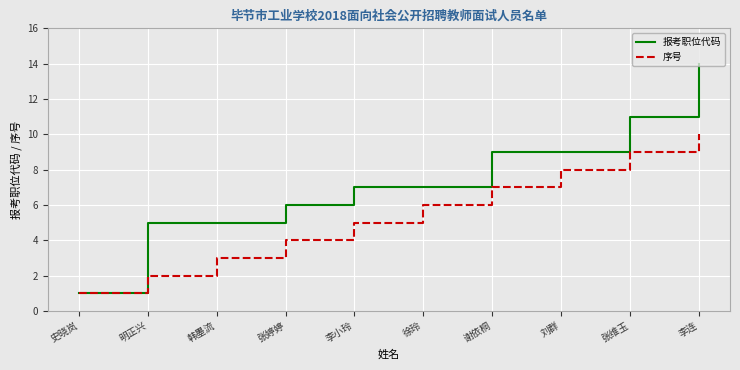

Rank the series at 张婷婷 from highest to lowest value.

报考职位代码, 序号